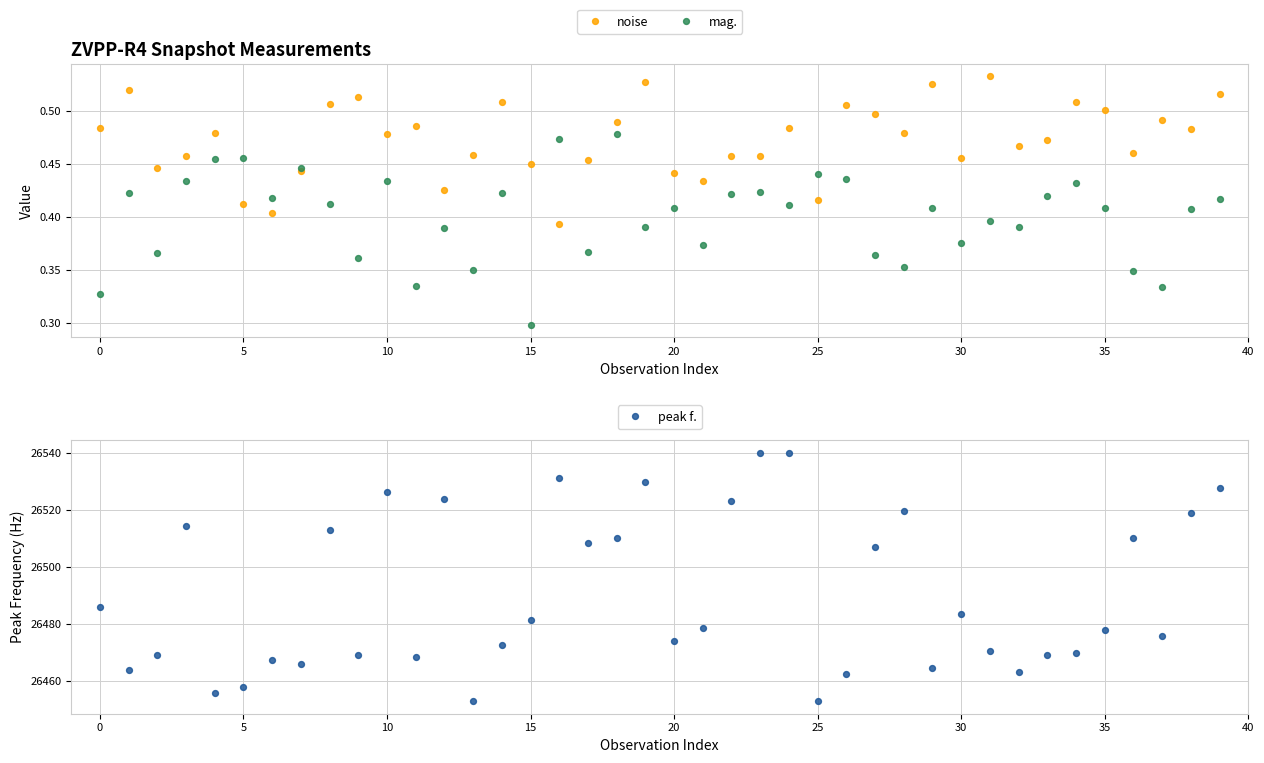

What are all the series names shown in the legend?

noise, mag., peak f.